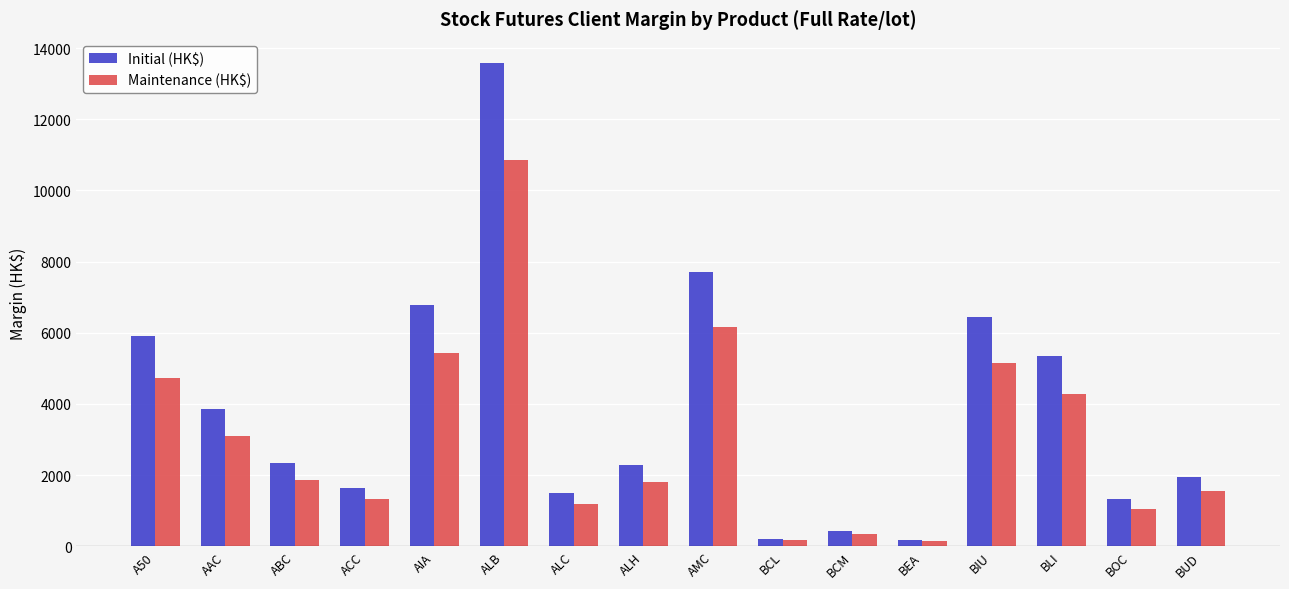

What is the label of the 11th bar from the left?

BCM